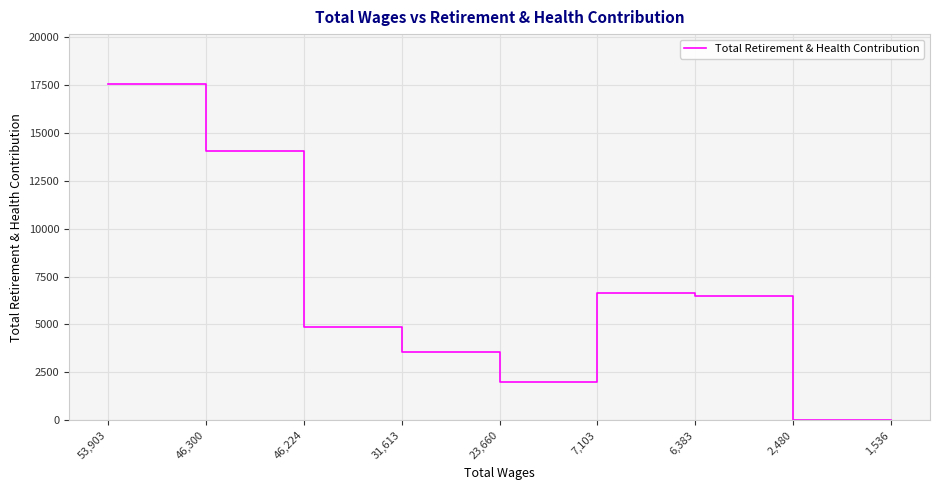

What is the maximum value shown in the chart?

17515